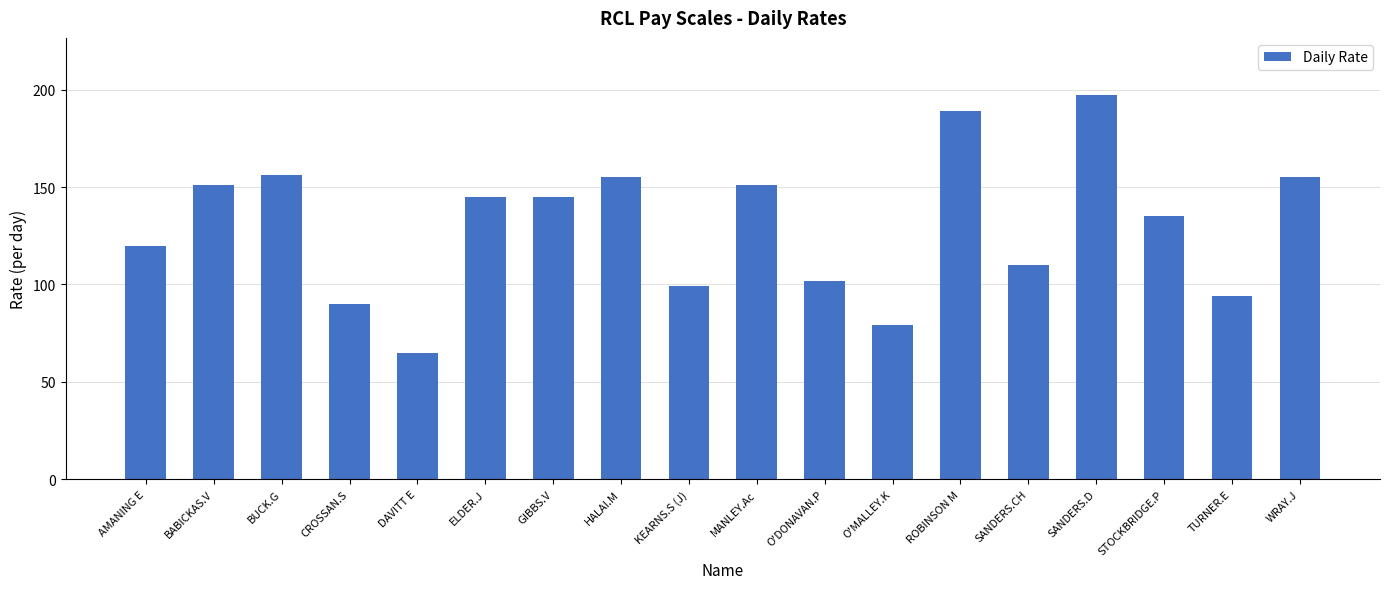

Where does the data first go above 145?

BABICKAS.V